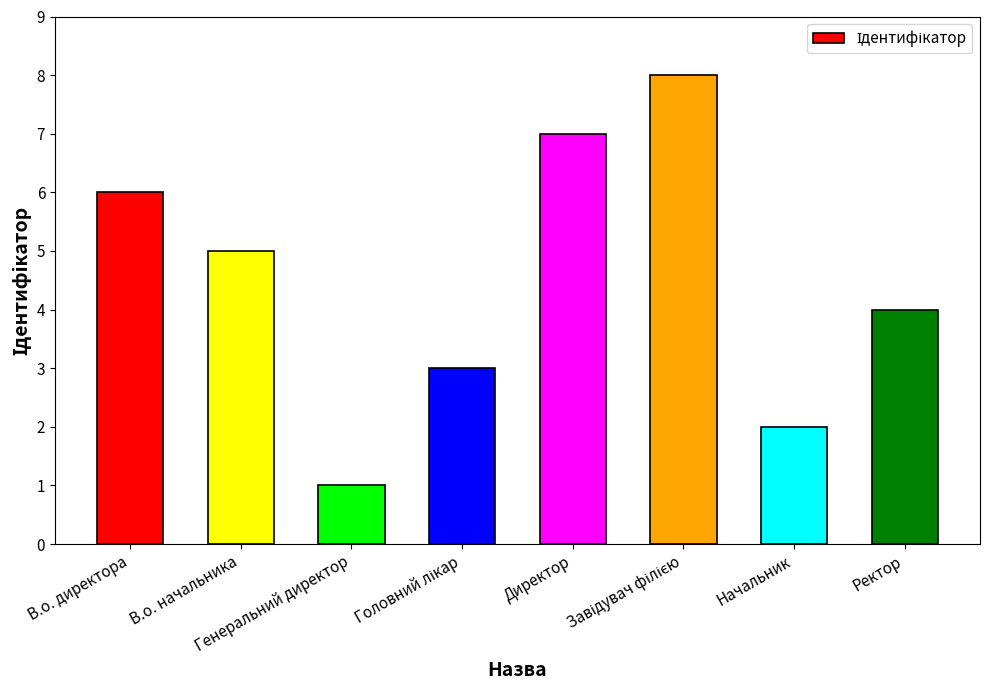

What is the label of the 7th bar from the left?

Начальник